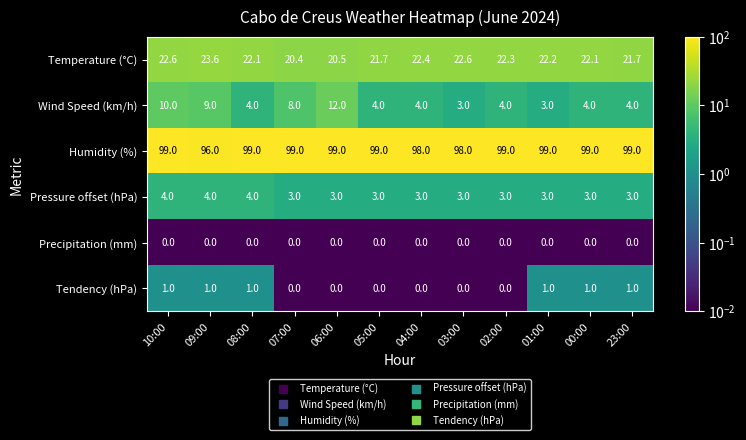

Which series has the largest total across all categories?

Humidity (%)